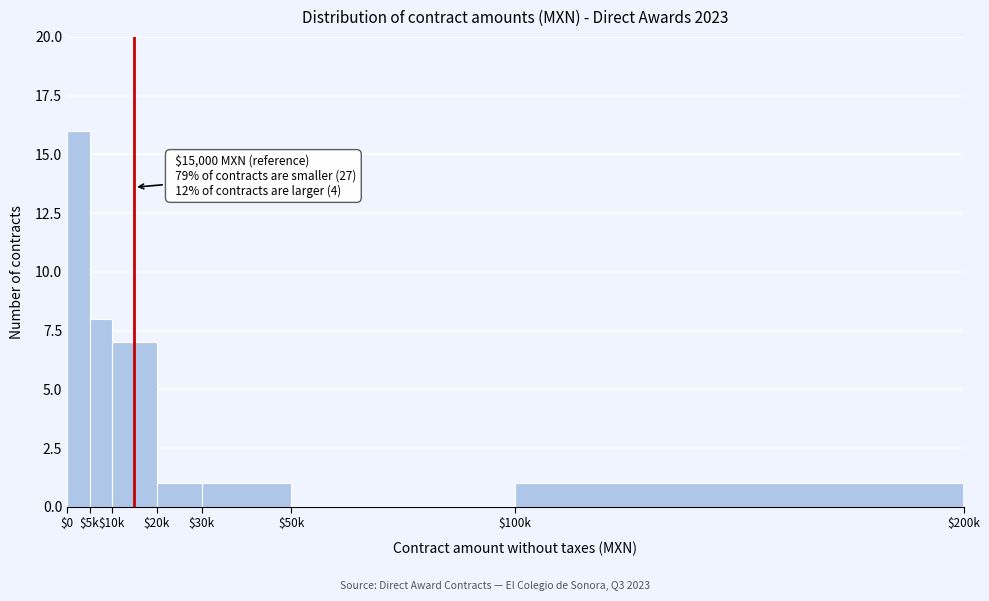

What is the sum of all values?

34